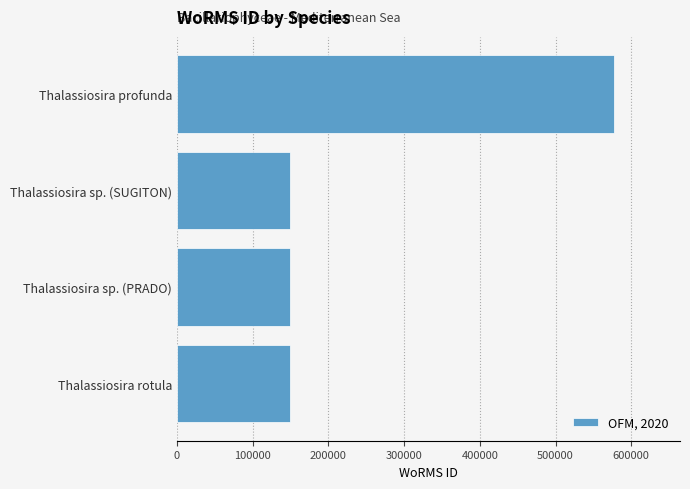

Is it true that the value at Thalassiosira sp. (SUGITON) is 71287?

False